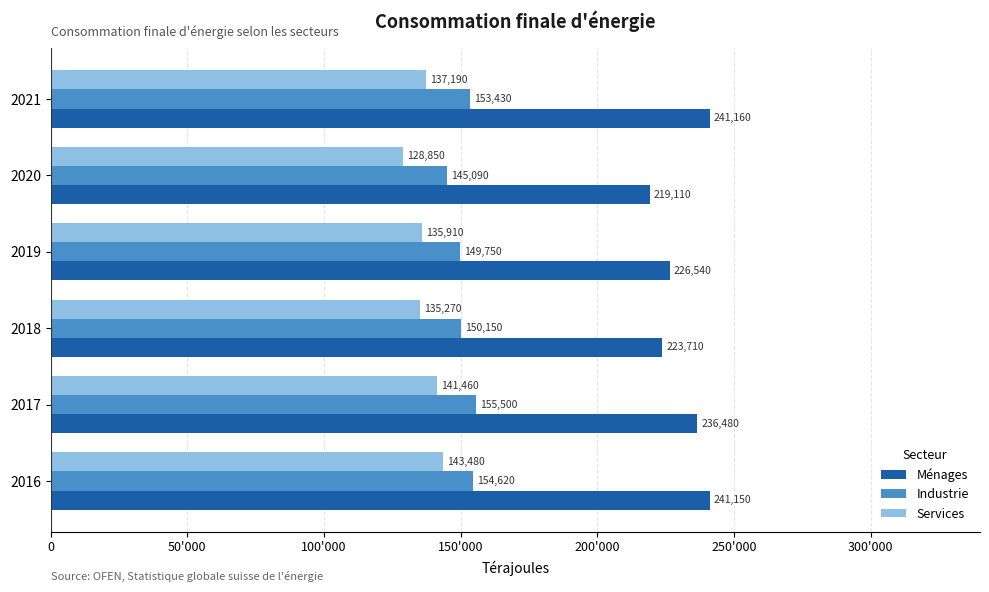

List the series in order of their overall mean, highest first.

Ménages, Industrie, Services